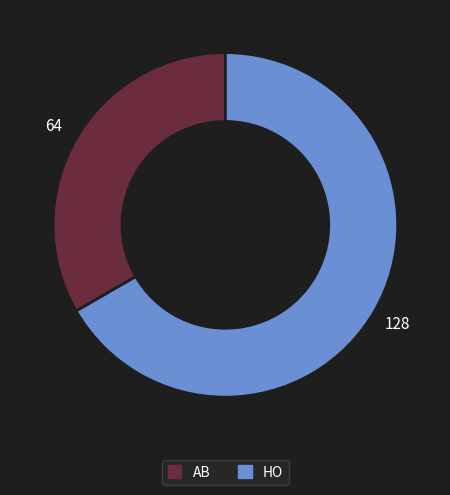

Between AB and HO, which is larger?

HO